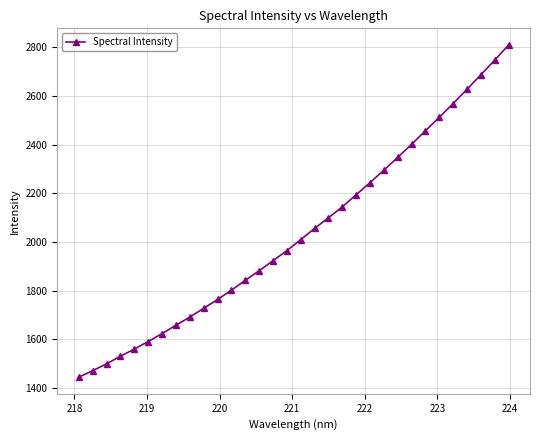

What is the value of the 22nd point from the left?

2244.4